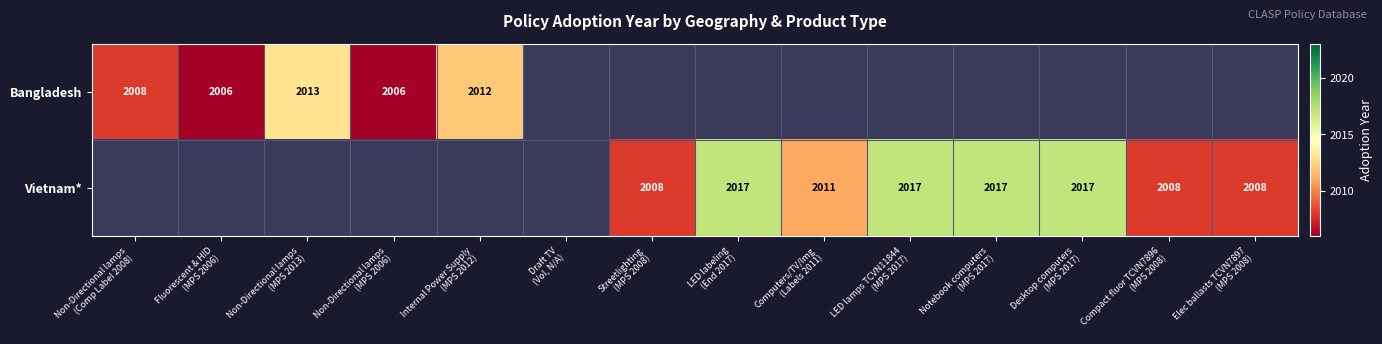

What is the difference between the maximum and minimum values in the Bangladesh series?

7.0